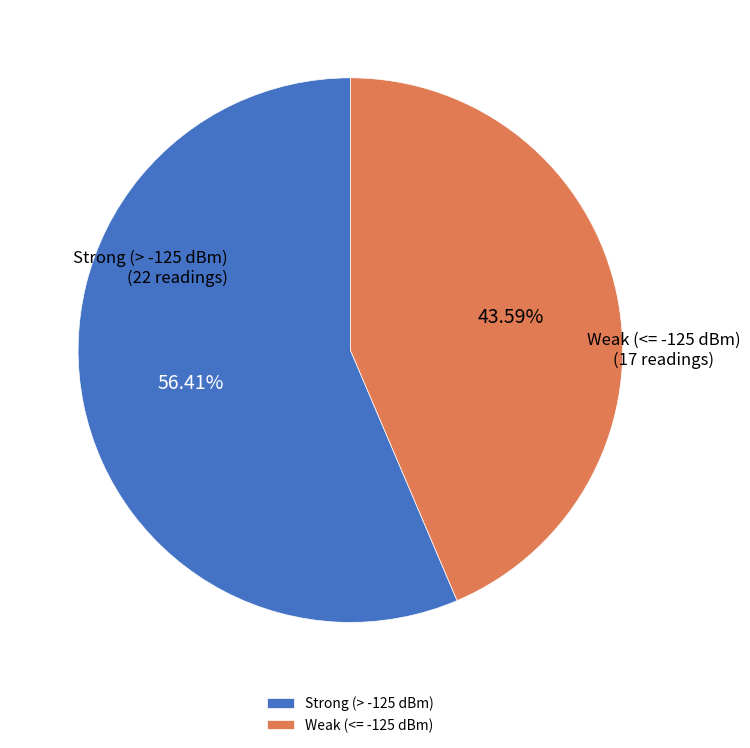

How many segments does this pie chart have?

2